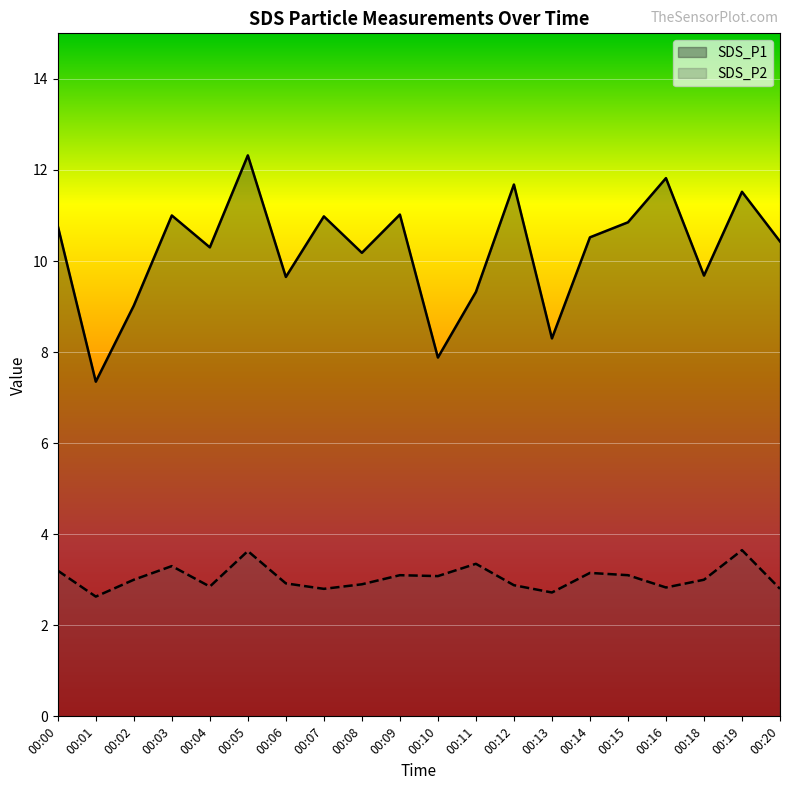

What are all the series names shown in the legend?

SDS_P1, SDS_P2